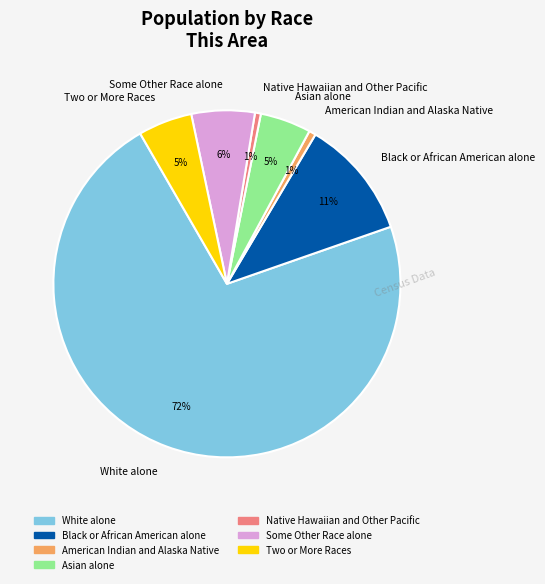

How many slices are in this pie chart?

7